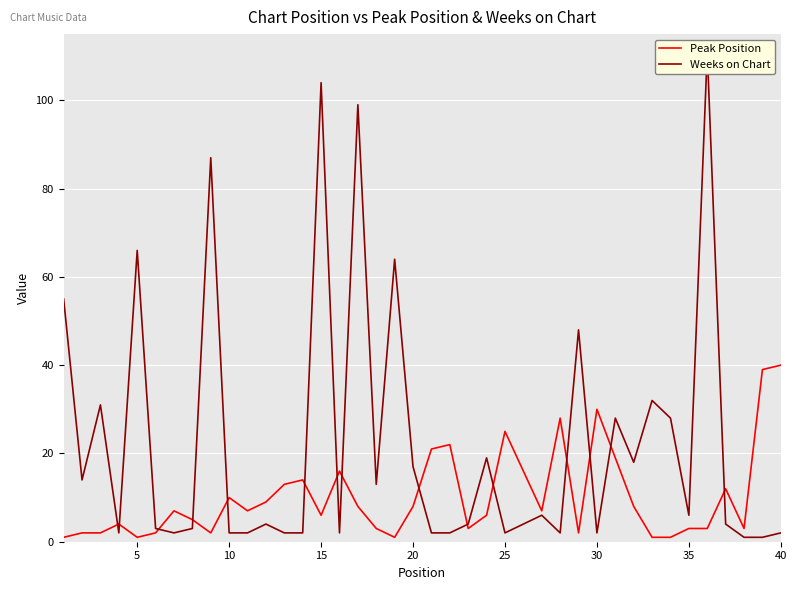

At how many categories does at least one series exceed 43?

8